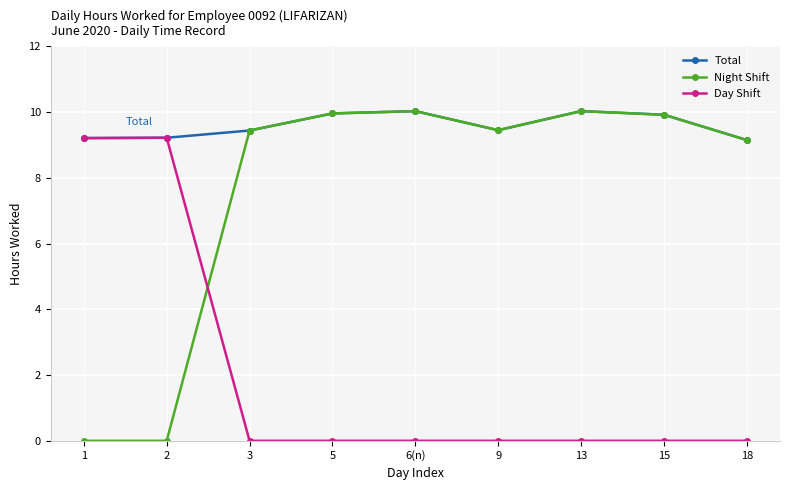

The value of Total at 6(n) is 2.4. True or false?

False